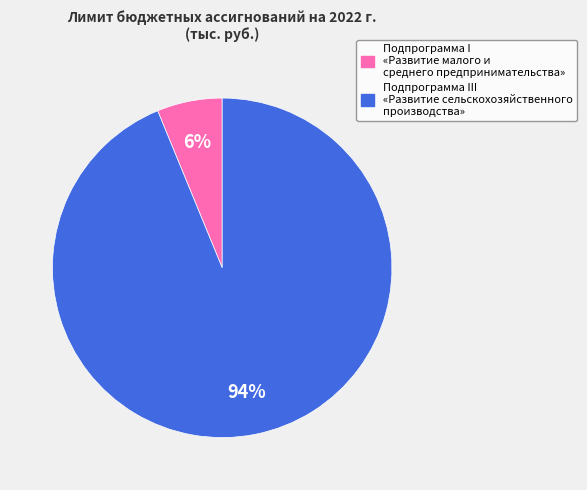

To the nearest percent, what percentage of the pie is Подпрограмма I «Развитие малого и среднего предпринимательства»?

6%